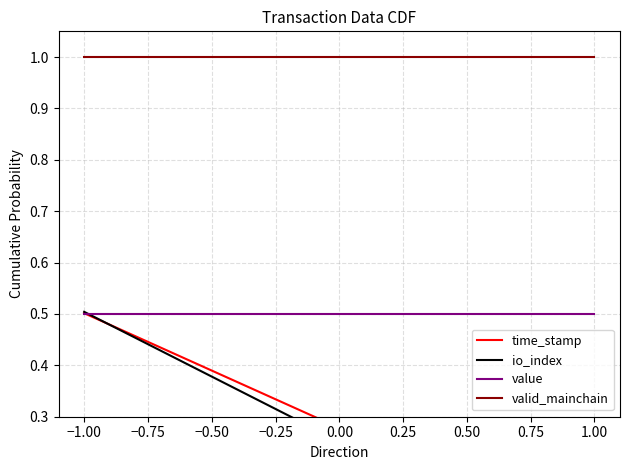

How many lines are shown in the chart?

4